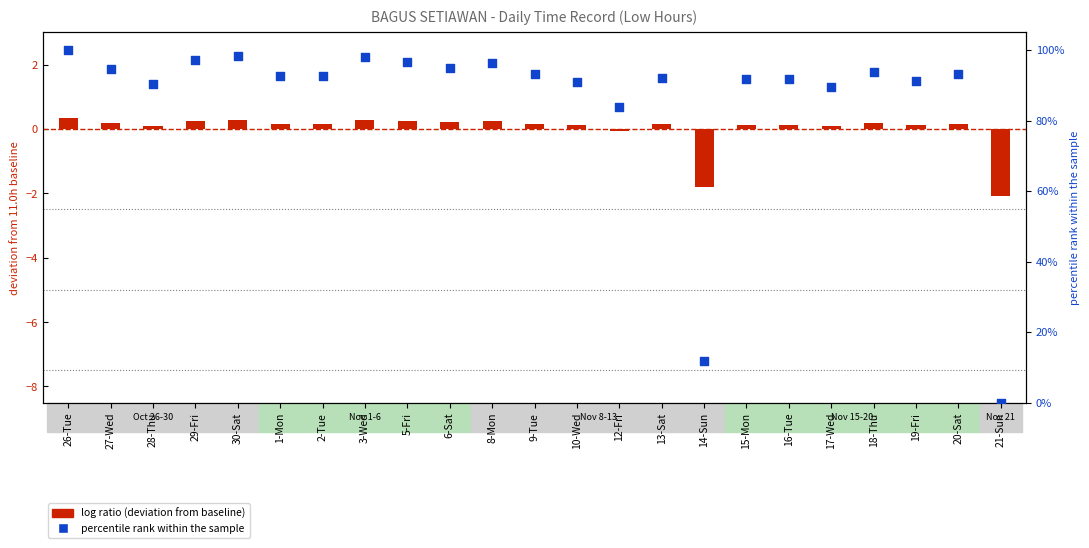

Which series contains the lowest Y value?

log ratio (deviation from baseline)